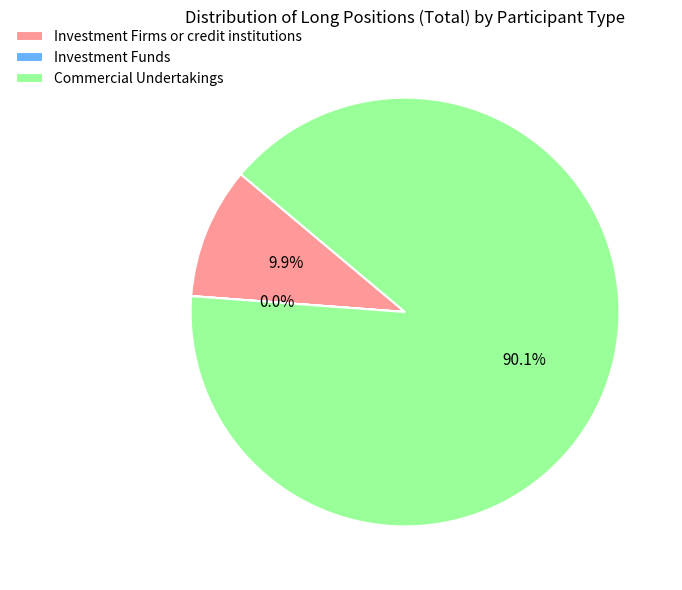

Which slice is the largest?

Commercial Undertakings